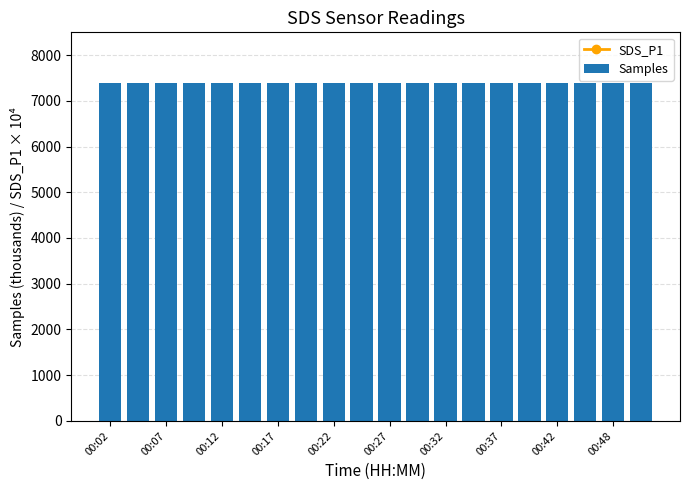

What is the average value of the Samples series?

7385.9